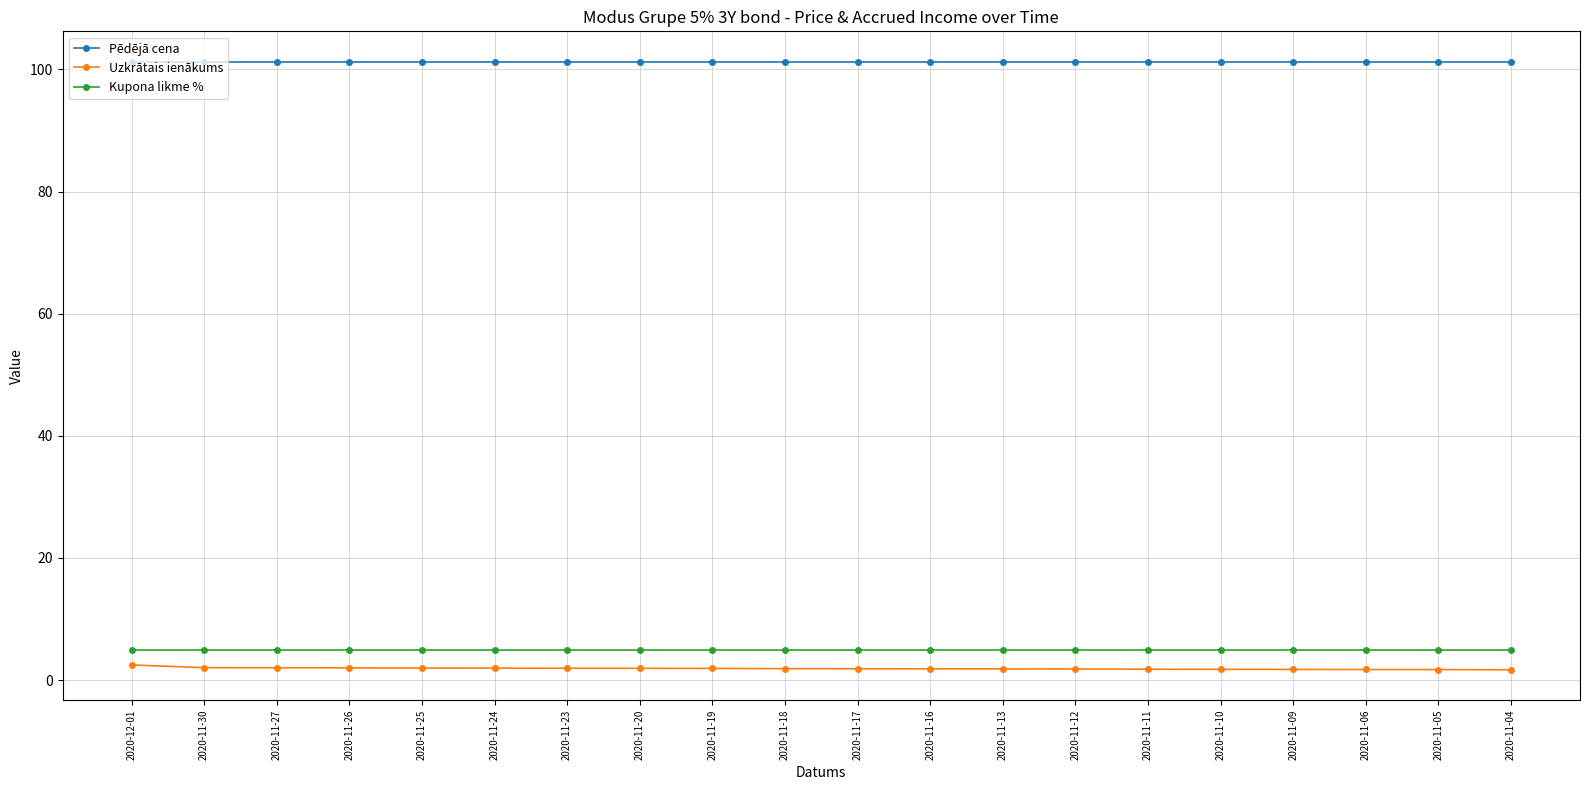

At how many categories does at least one series exceed 18?

20